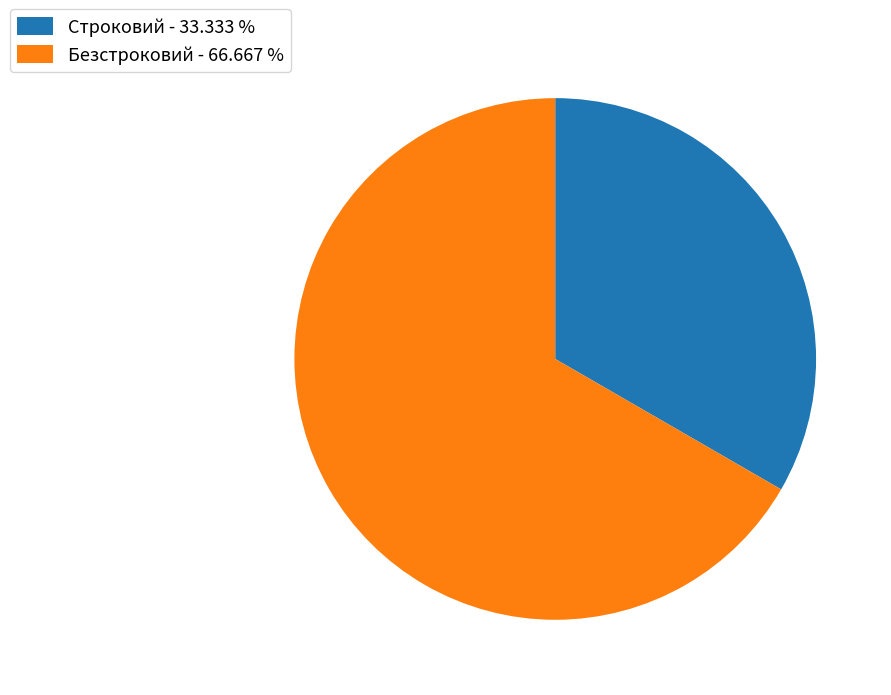

Does any single category account for the majority?

Yes